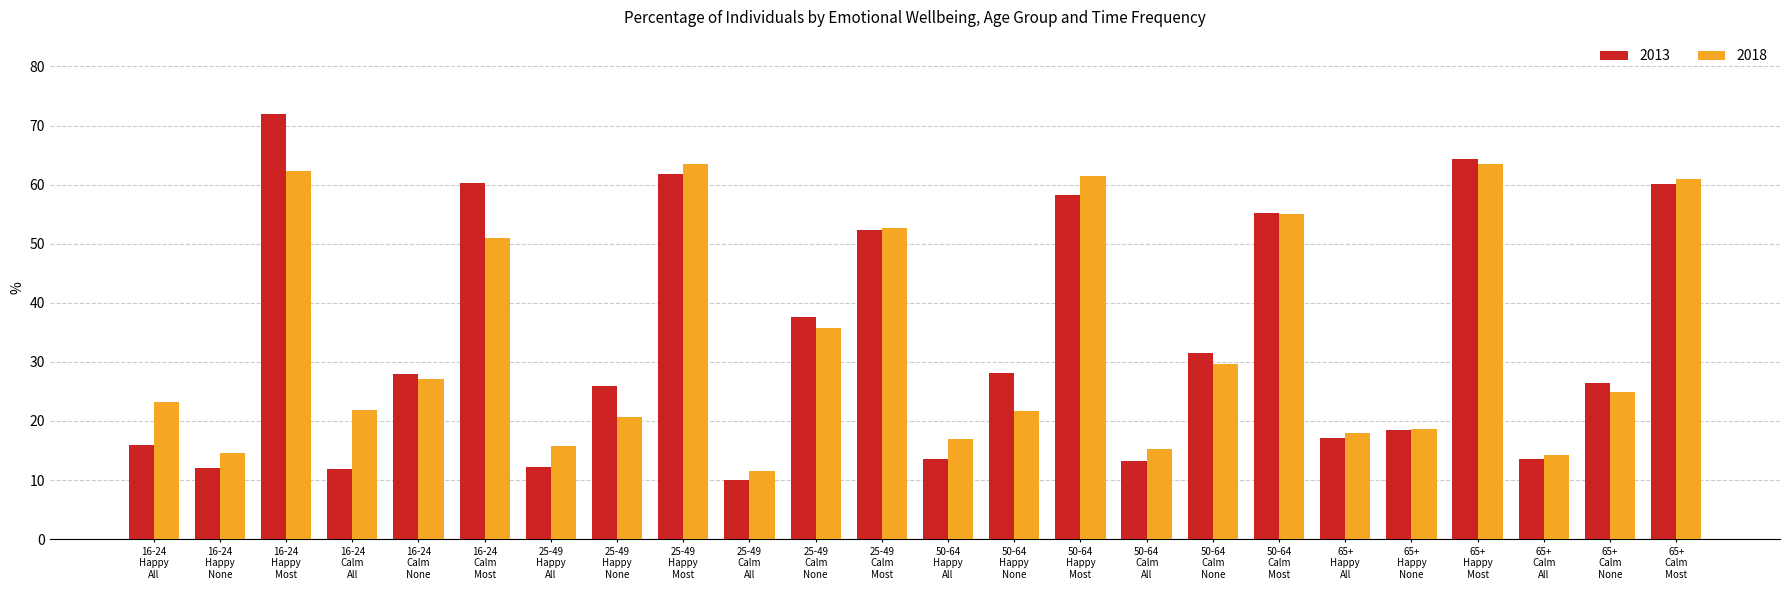

What is the minimum value shown in the chart?

10.0